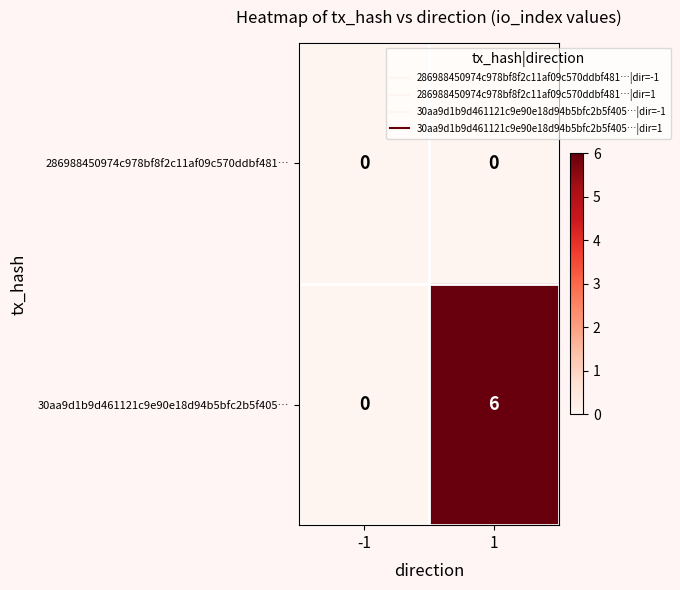

Reading left to right, list all the values displayed in this chart.

286988450974c978bf8f2c11af09c570ddbf481…: -1=0	1=0
30aa9d1b9d461121c9e90e18d94b5bfc2b5f405…: -1=0	1=6